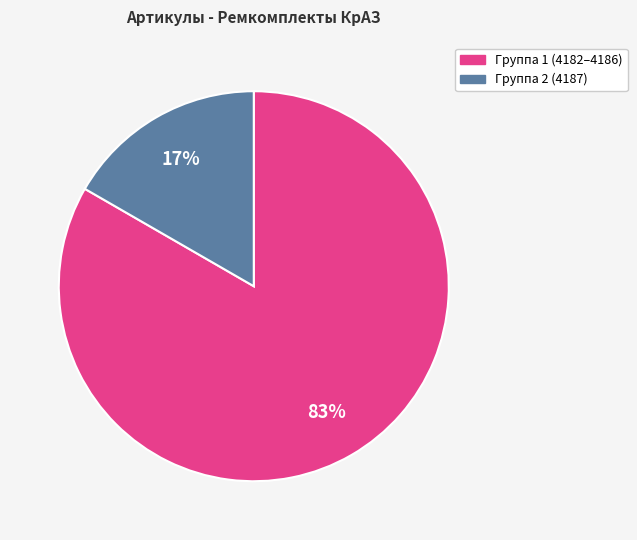

How many segments does this pie chart have?

2